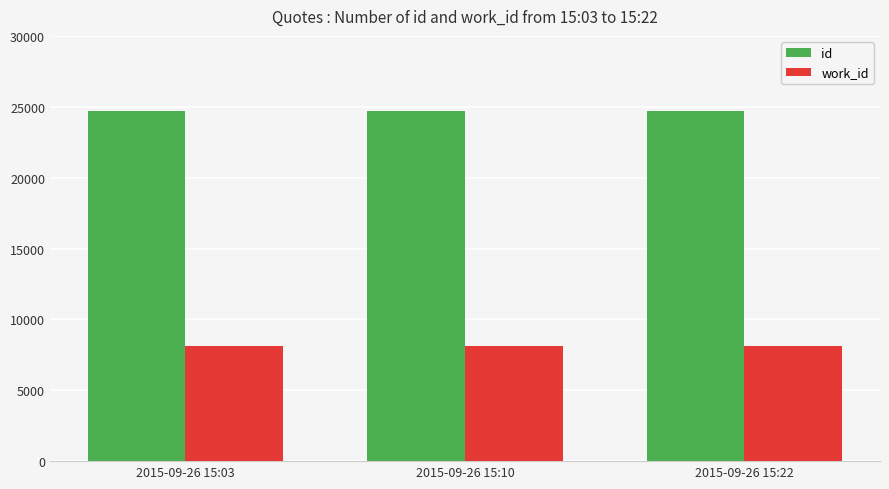

What is the difference between the highest and lowest values at 2015-09-26 15:22?

16606